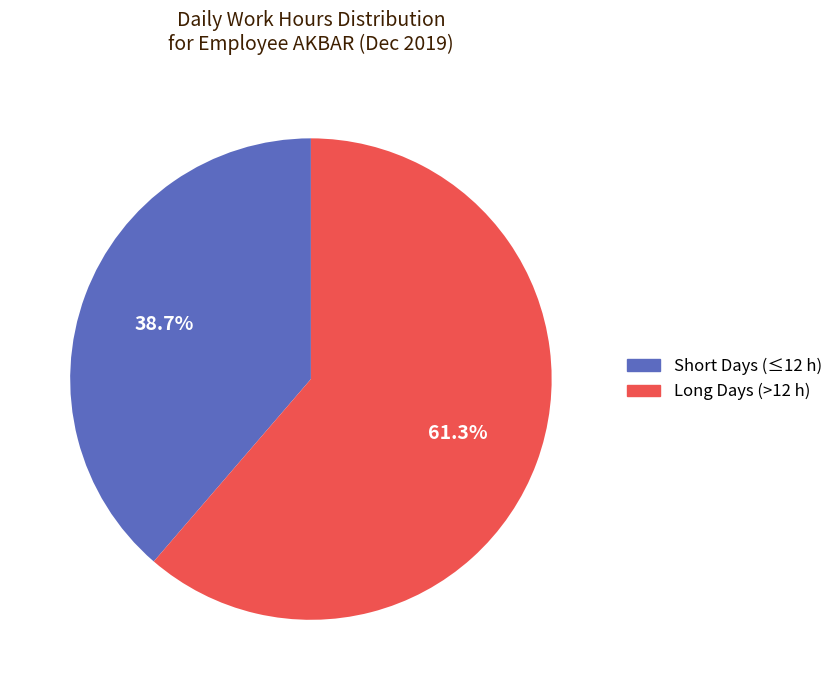

Is there any slice that represents more than half of the pie?

Yes